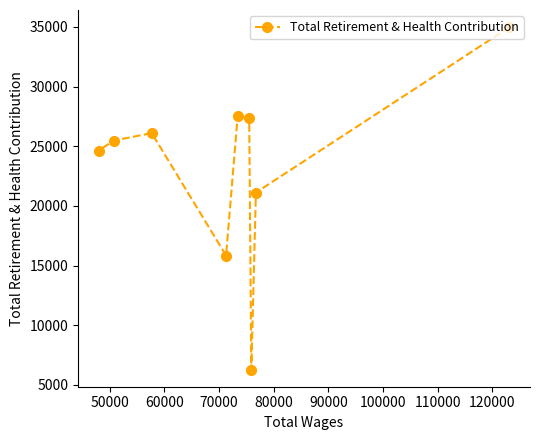

Reading right to left, list all the values displayed in this chart.

34988	21120	6277	27355	27554	15841	26102	25481	24642